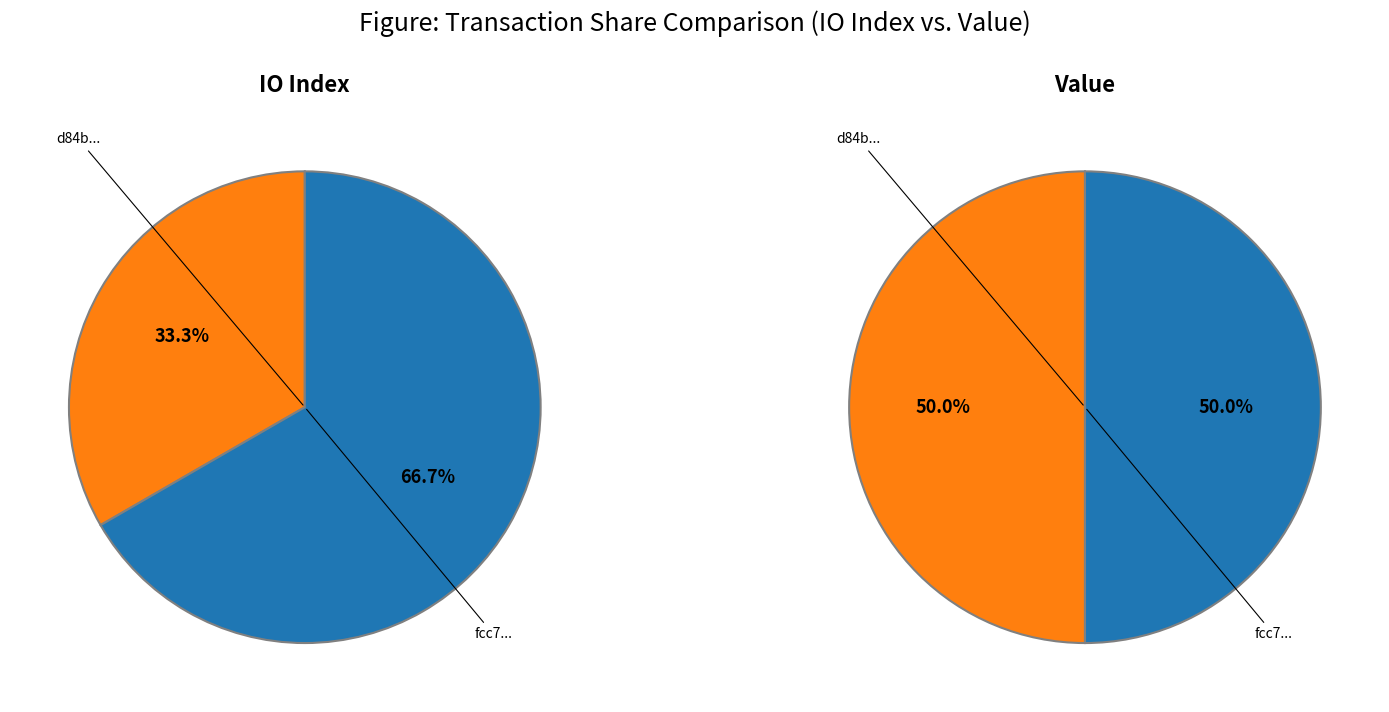

To the nearest percent, what portion does values_value represent?

50%